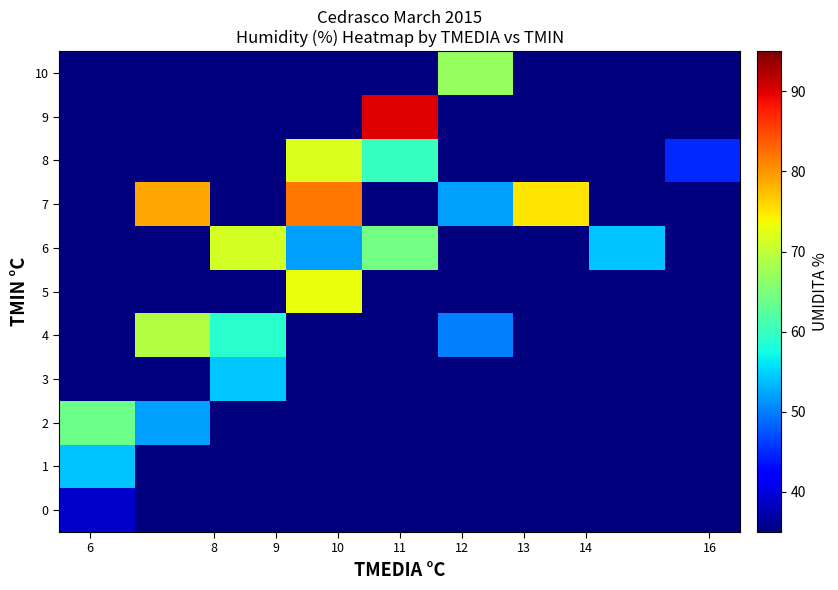

Which series has the largest range (max minus min)?

9